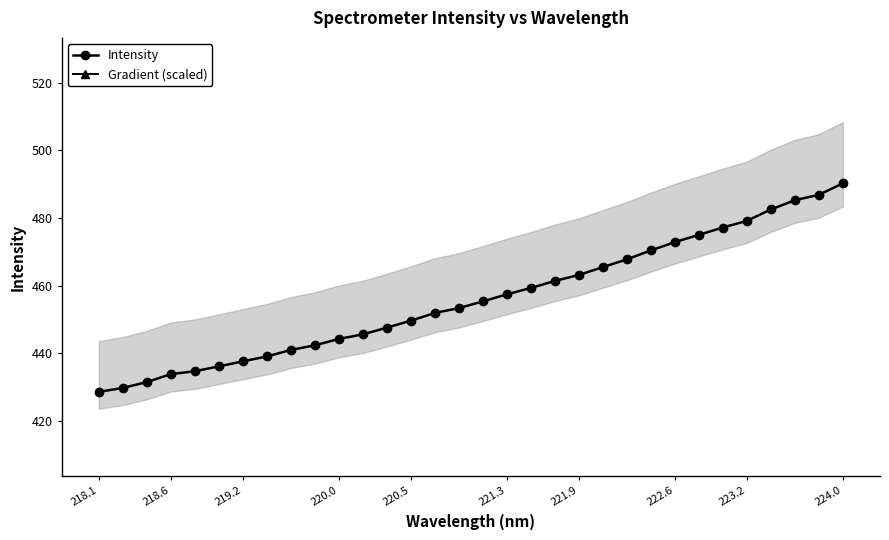

At which label does Intensity reach its peak?

224.0